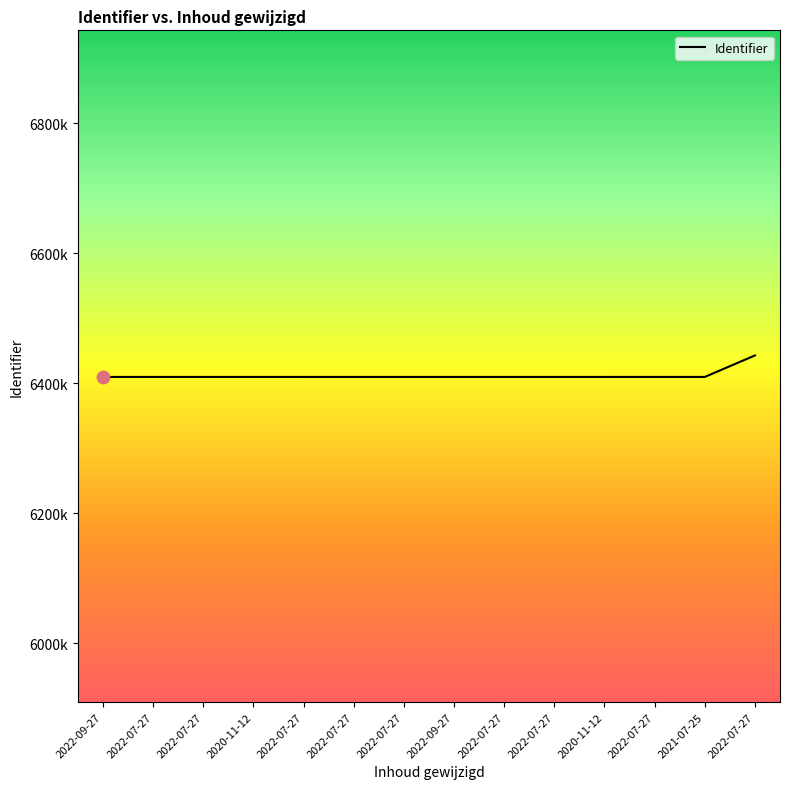

Is this an area chart (filled region under the line)?

No